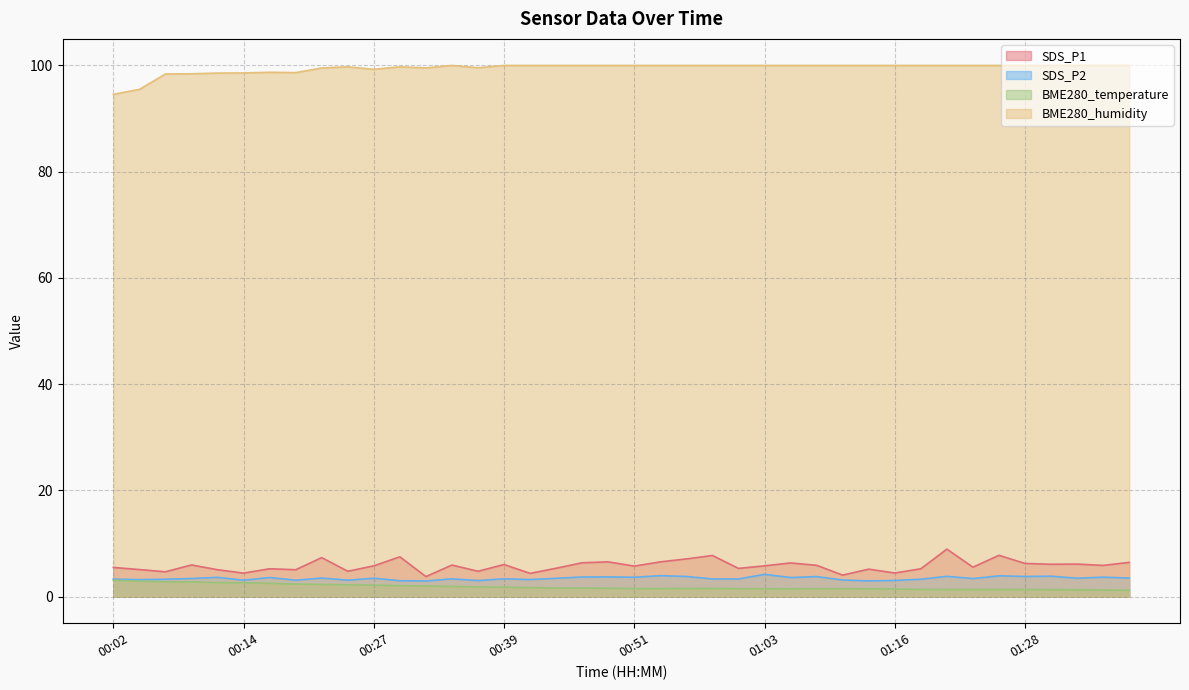

Reading left to right, transcribe all the data shown in this chart.

SDS_P1: 5.5	5.1	4.7	6.0	5.1	4.4	5.2	5.1	7.3	4.8	5.8	7.5	3.8	6.0	4.8	6.0	4.4	5.3	6.4	6.5	5.8	6.5	7.1	7.8	5.3	5.8	6.3	5.9	4.0	5.2	4.5	5.2	8.9	5.5	7.8	6.2	6.1	6.1	5.9	6.5
SDS_P2: 3.3	3.2	3.3	3.4	3.6	3.1	3.6	3.1	3.5	3.1	3.5	3.0	3.0	3.4	3.0	3.4	3.2	3.5	3.7	3.7	3.6	4.0	3.8	3.3	3.3	4.2	3.6	3.8	3.1	3.0	3.0	3.3	3.8	3.4	3.9	3.8	3.9	3.5	3.7	3.5
BME280_temperature: 3.1	2.9	2.8	2.8	2.6	2.6	2.5	2.4	2.3	2.2	2.2	2.1	2.0	1.9	1.8	1.8	1.7	1.6	1.6	1.6	1.5	1.5	1.5	1.5	1.5	1.5	1.5	1.5	1.5	1.5	1.4	1.4	1.3	1.3	1.3	1.3	1.3	1.3	1.2	1.2
BME280_humidity: 94.6	95.5	98.4	98.4	98.6	98.6	98.7	98.7	99.5	99.7	99.3	99.7	99.5	100.0	99.6	100.0	100.0	100.0	100.0	100.0	100.0	100.0	100.0	100.0	100.0	100.0	100.0	100.0	100.0	100.0	100.0	100.0	100.0	100.0	100.0	100.0	100.0	100.0	100.0	100.0